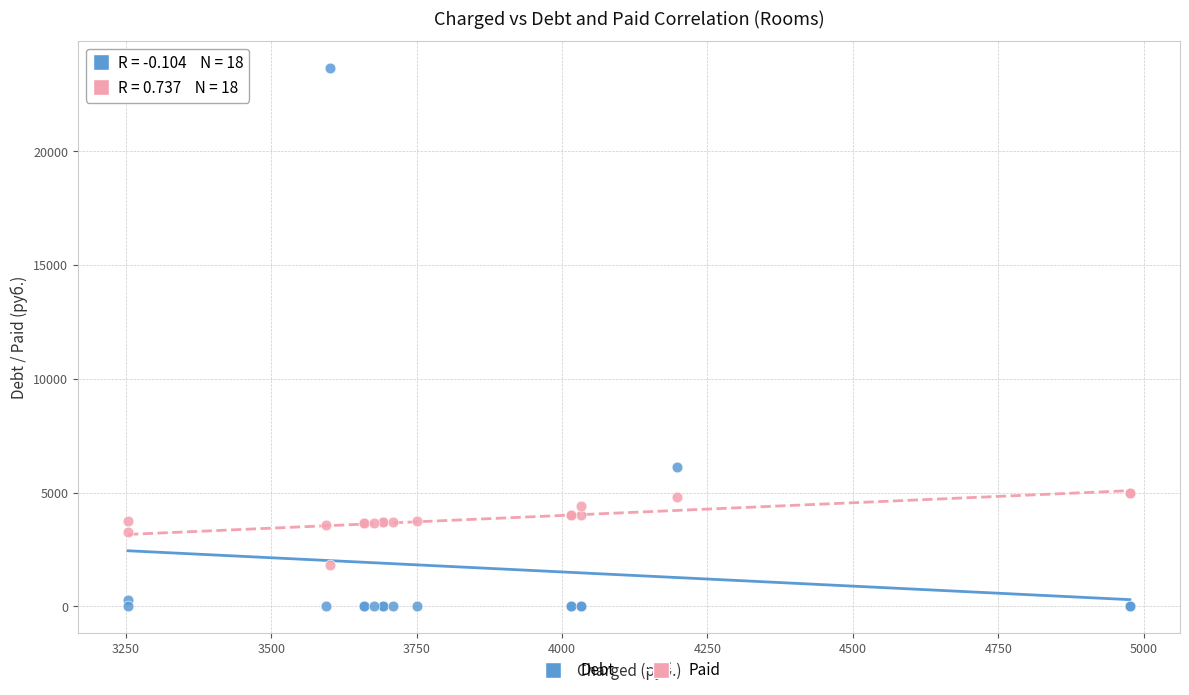

What are all the series names shown in the legend?

Debt, Paid